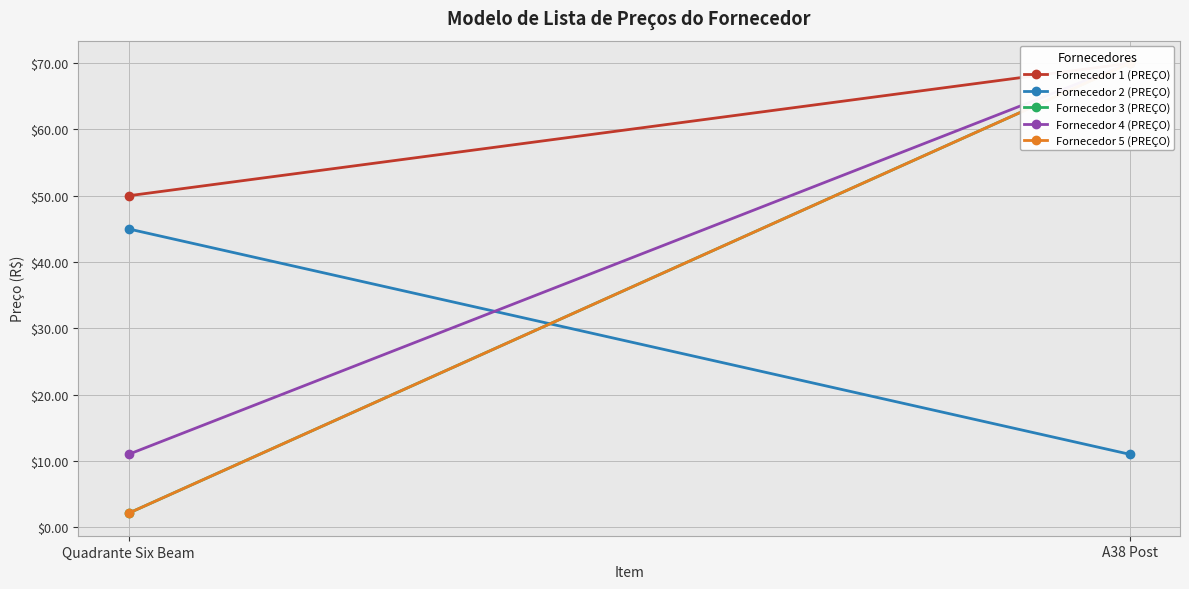

Rank the categories by Fornecedor 5 (PREÇO) value from lowest to highest.

Quadrante Six Beam, A38 Post